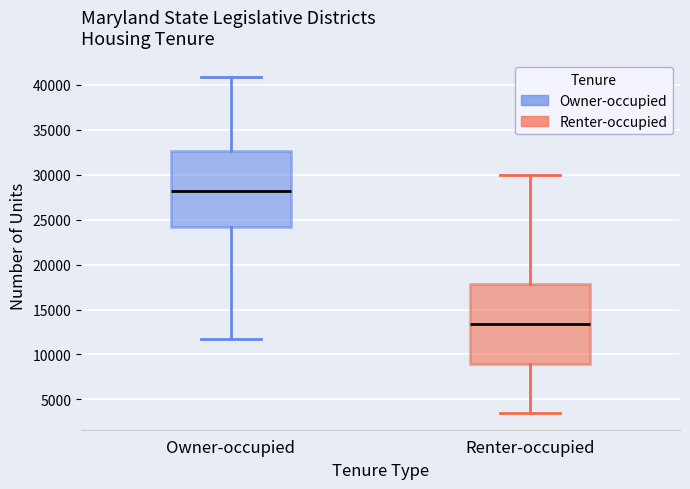

Reading left to right, transcribe this box plot: for each box, give where its median line is, the range the box spans, and where its two whiskers end, as read against the y-axis. The values are not printed on the chart, so give them approximately, as read against the axis.

Owner-occupied: median 28000, box 24000 to 32500, whiskers 11500 to 41000
Renter-occupied: median 13500, box 9000 to 18000, whiskers 3500 to 30000